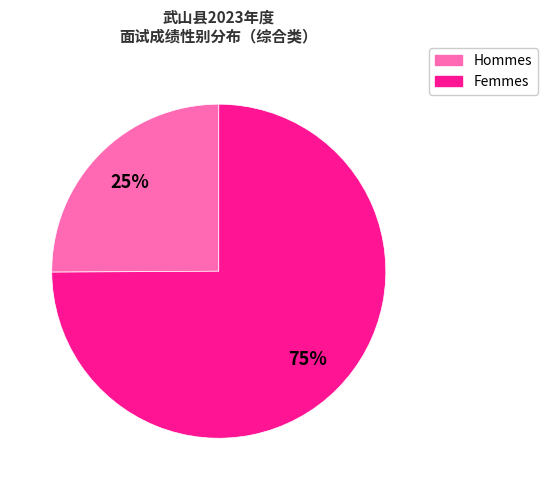

Is there a majority slice in this chart?

Yes